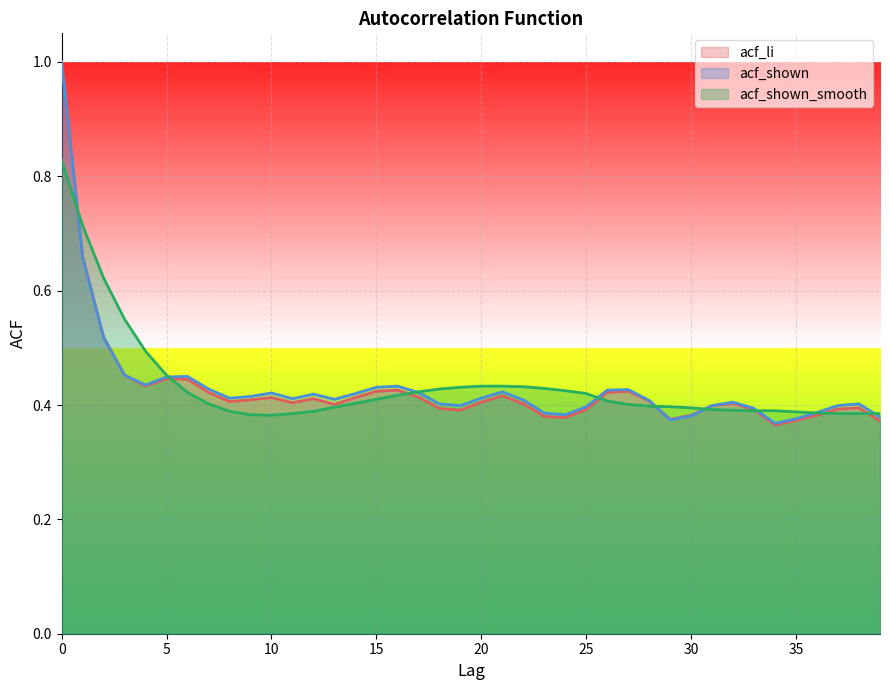

Does the chart display data point markers on the line(s)?

No